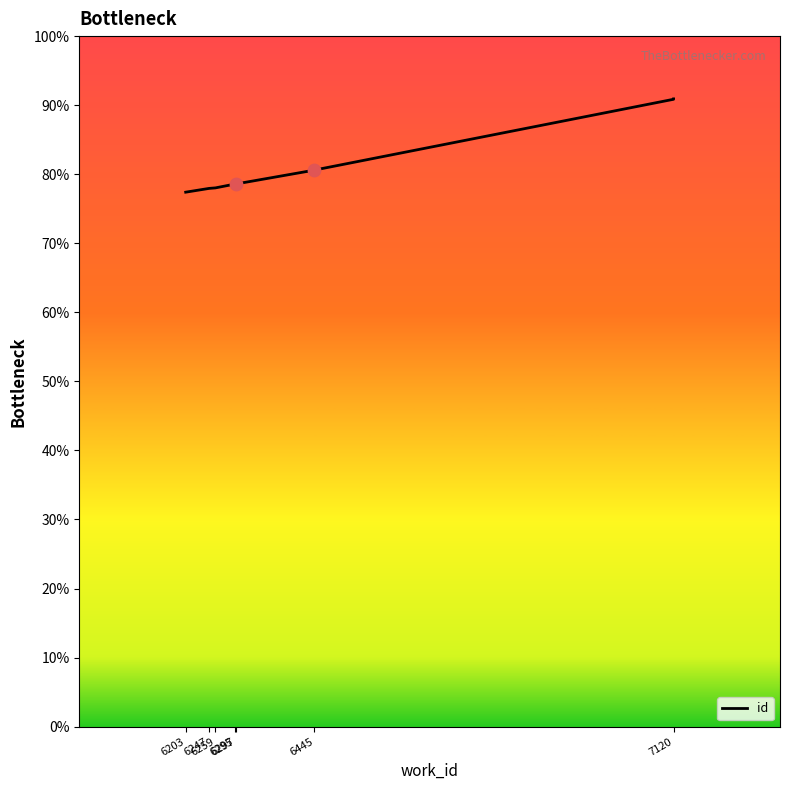

Between 6247 and 6297, which is larger?

6297